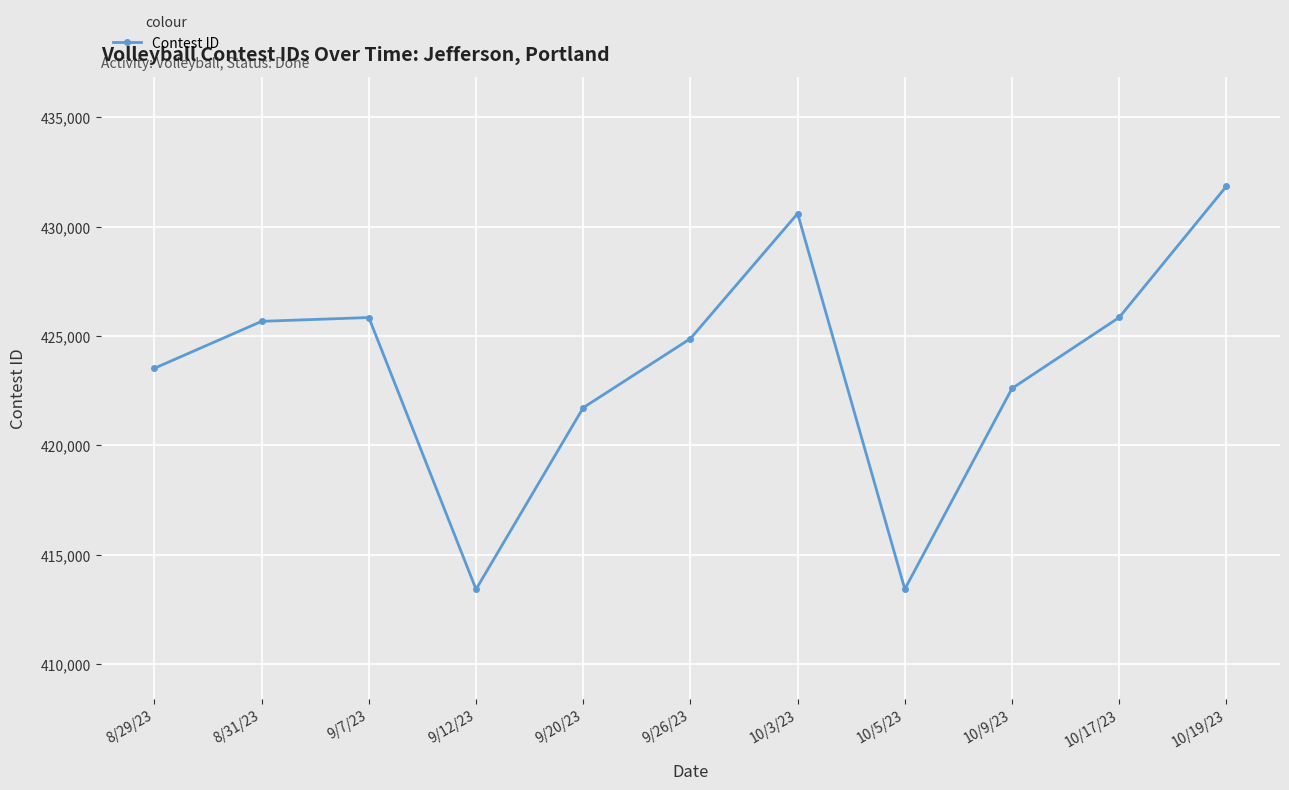

What is the average value?

423583